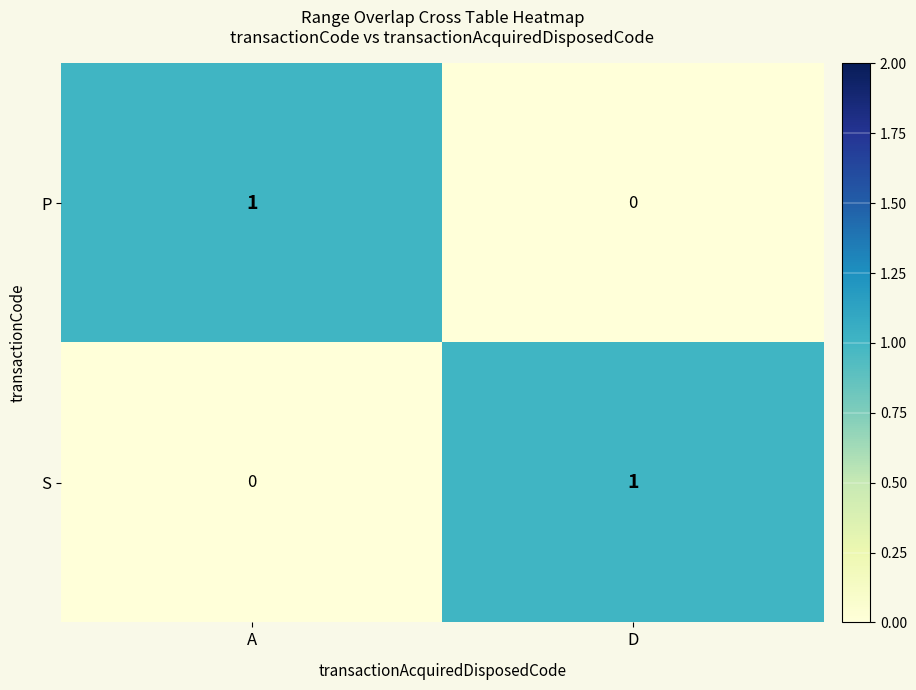

Is it true that P equals 0 at D?

True